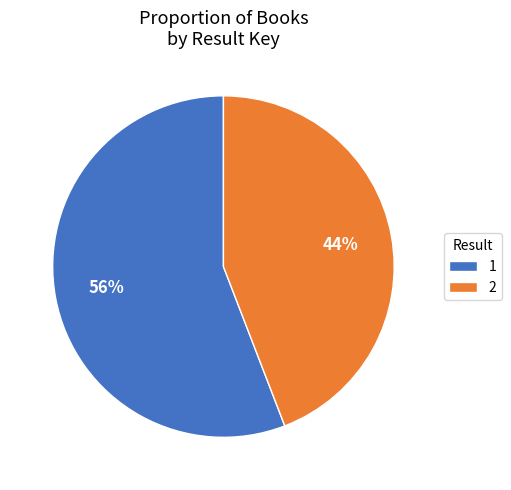

How many slices are in this pie chart?

2